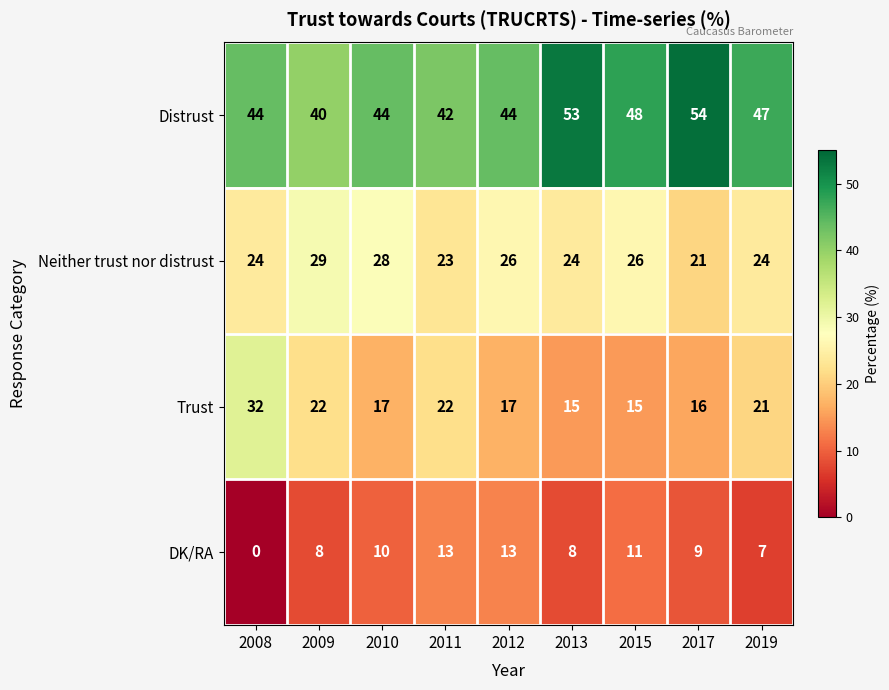

At which category does the chart reach its peak across all series?

2017